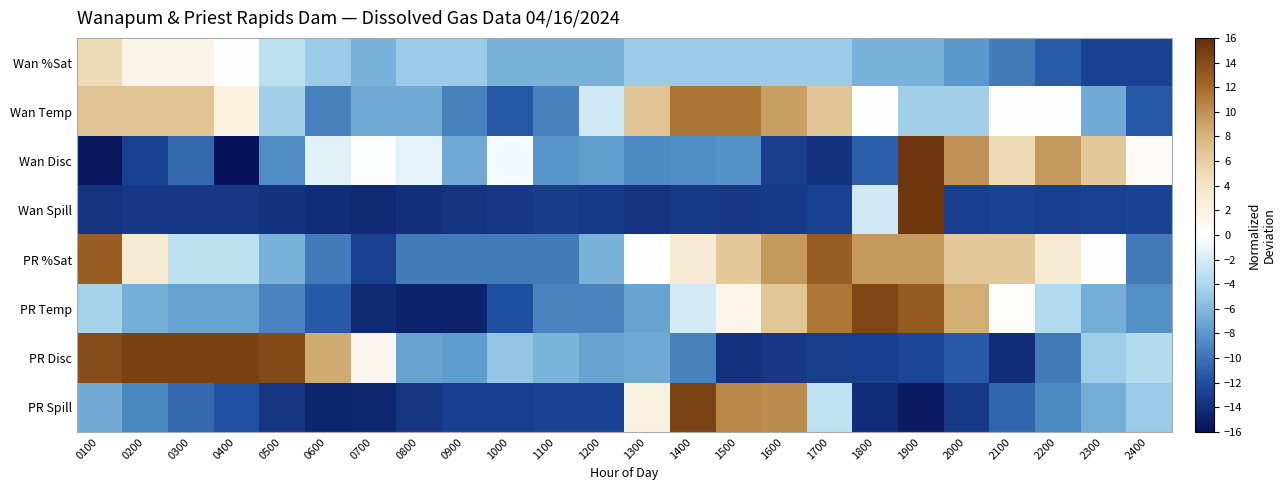

Which series has the widest spread of values?

Wan Disc